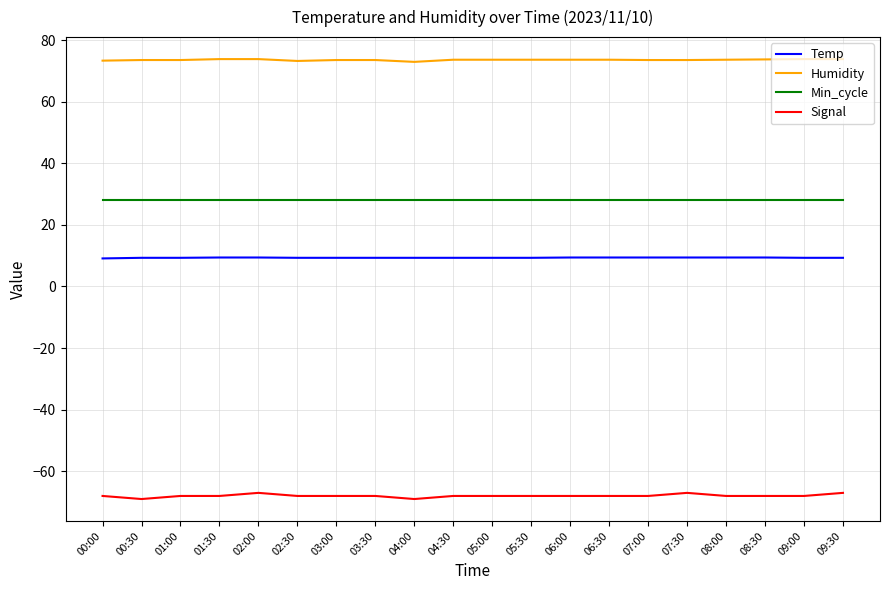

Is it true that Signal equals -68.0 at 07:00?

True